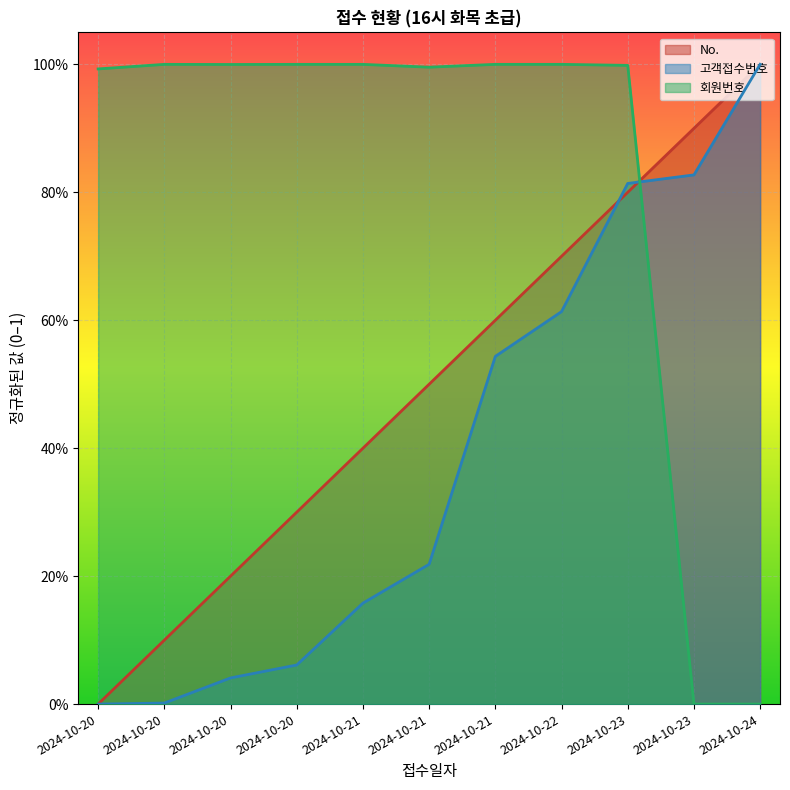

Reading left to right, list all the values displayed in this chart.

No.: 0.0	0.1	0.2	0.3	0.4	0.5	0.6	0.7	0.8	0.9	1.0
고객접수번호: 0.0	0.0	0.0	0.1	0.2	0.2	0.5	0.6	0.8	0.8	1.0
회원번호: 1.0	1.0	1.0	1.0	1.0	1.0	1.0	1.0	1.0	0.0	0.0